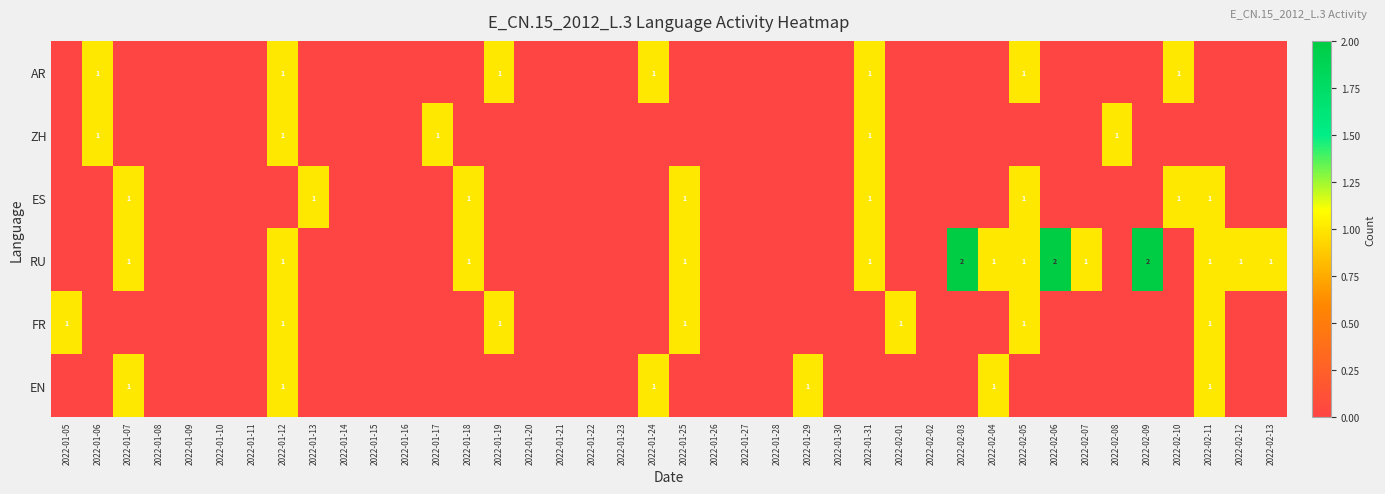

Between 2022-01-24 and 2022-01-25, which is larger?

2022-01-24